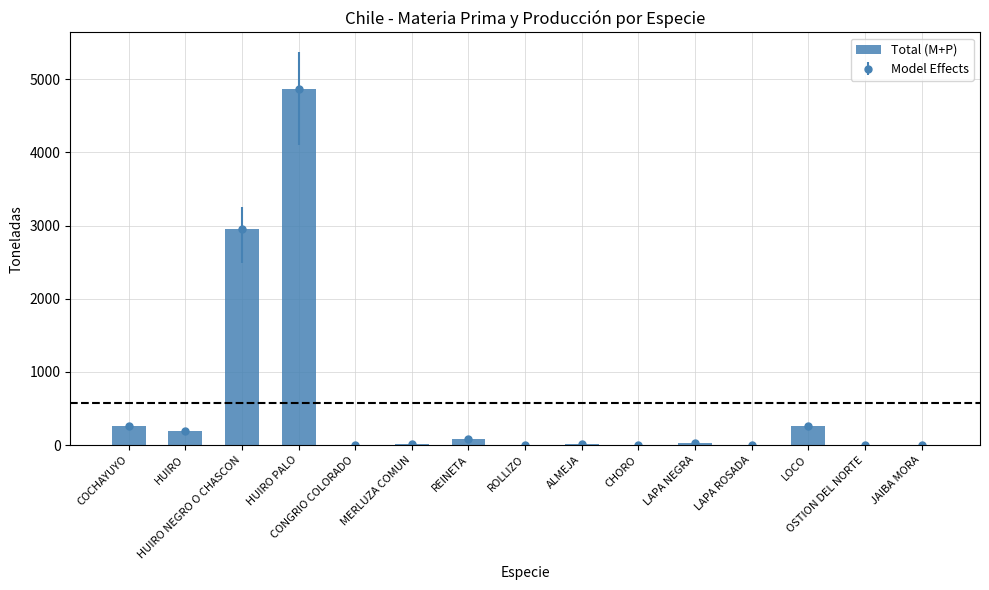

What is the change in value from HUIRO NEGRO O CHASCON to JAIBA MORA?

-2953